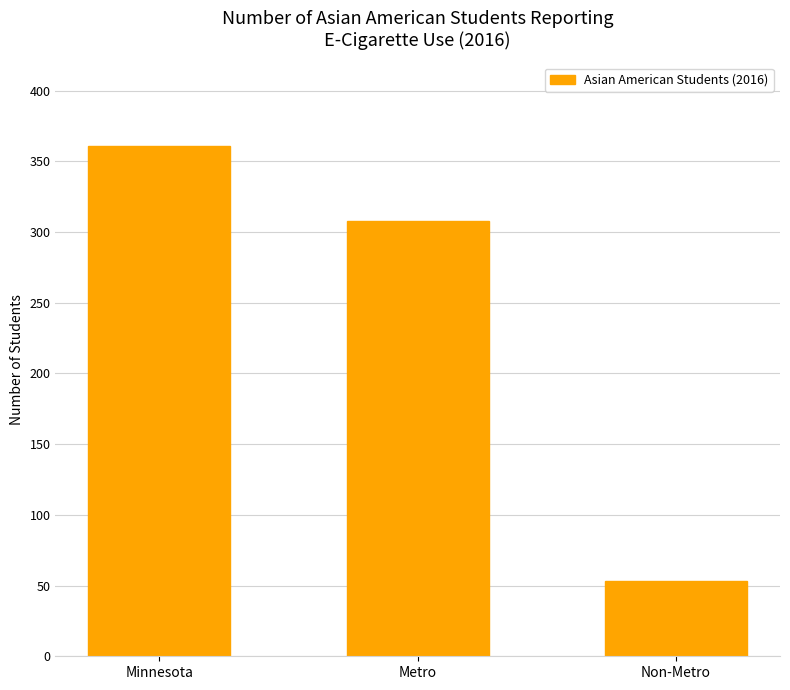

Reading right to left, list all the values displayed in this chart.

53	308	361